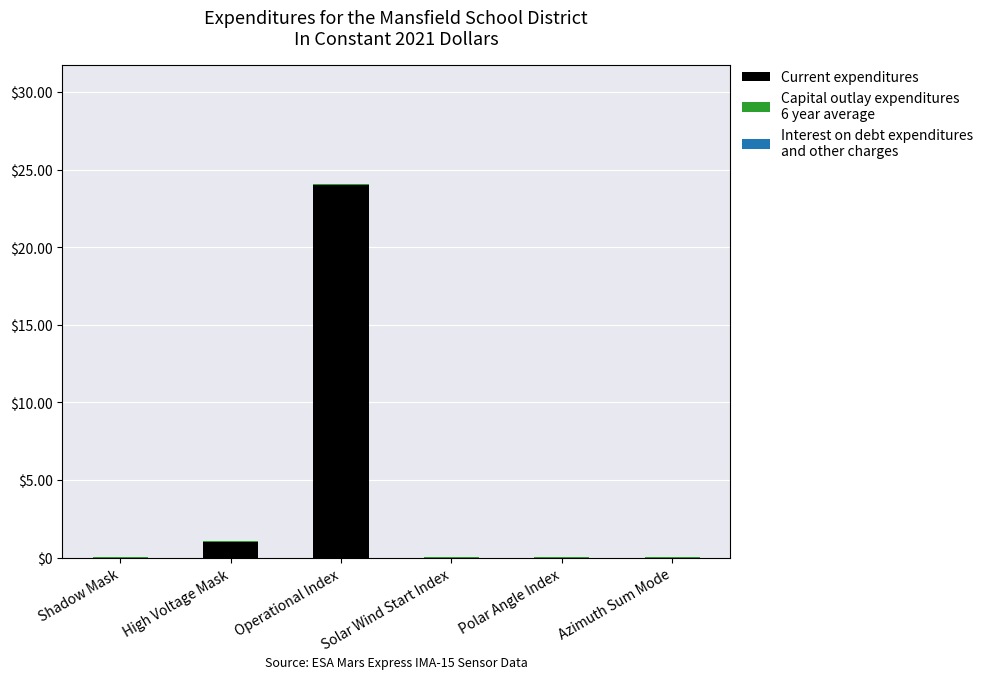

At which category is the sum across all series the highest?

Operational Index